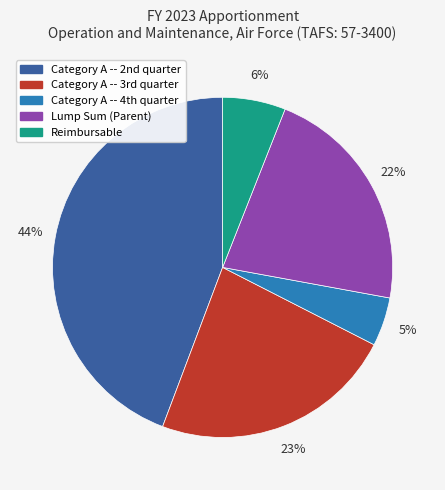

What is the largest slice in the pie chart?

Category A -- 2nd quarter